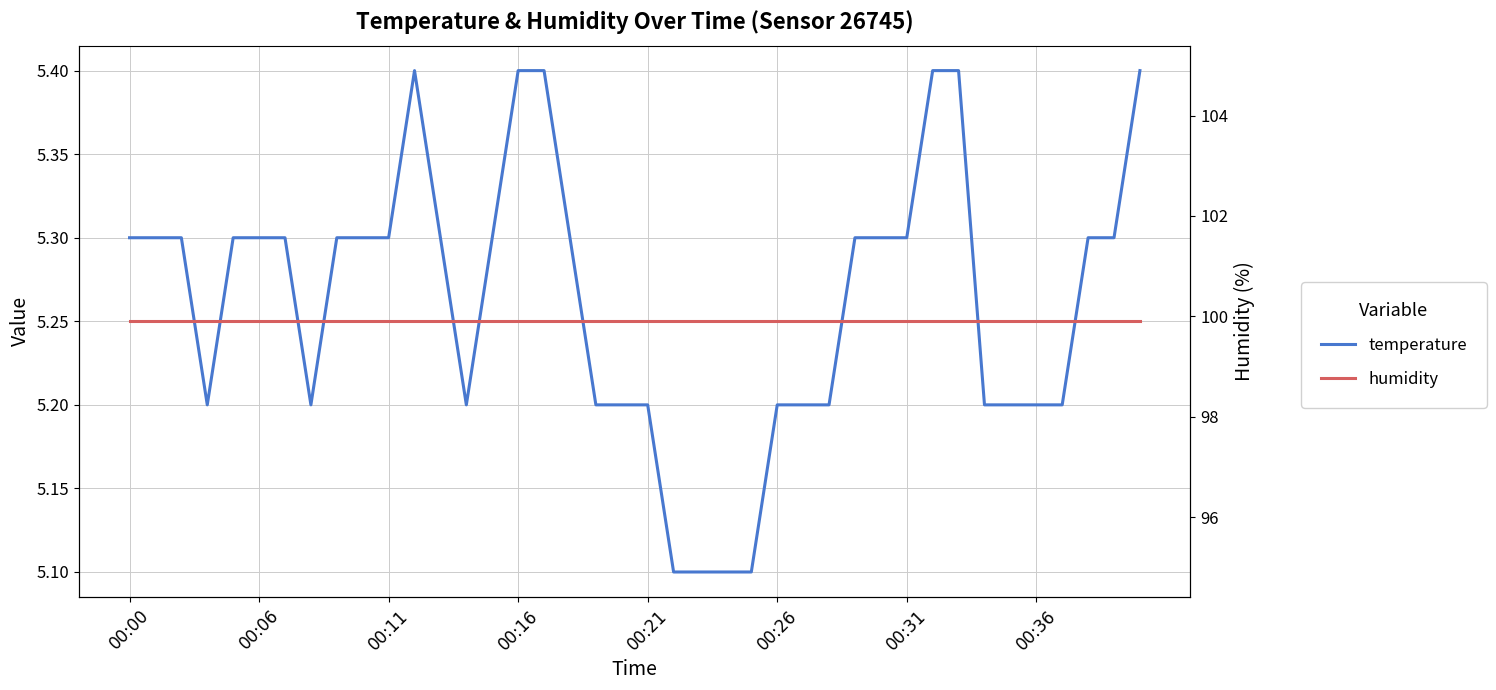

True or false: temperature has more than 0 points higher than both neighbors.

True